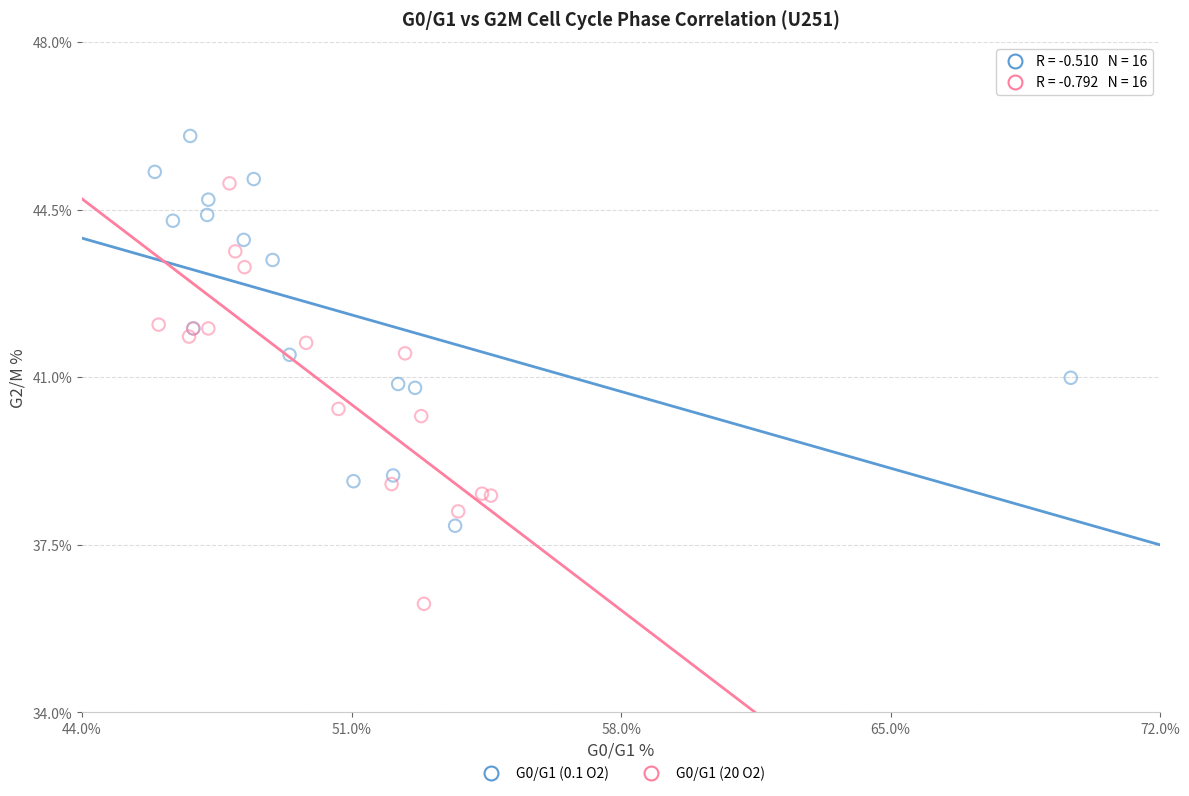

Which series reaches the maximum Y coordinate?

G0/G1 (0.1 O2)